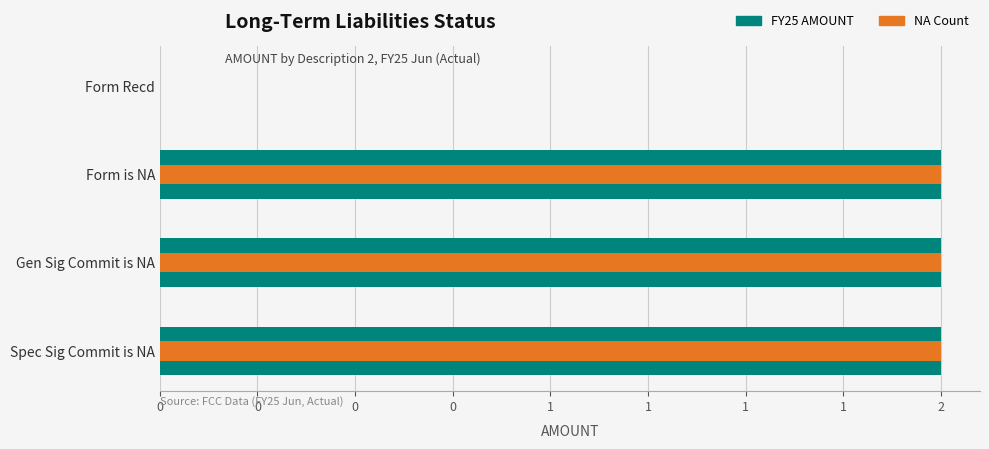

The FY25 AMOUNT series shows 3 at Form is NA. True or false?

False